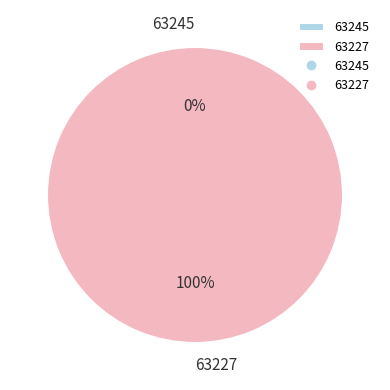

Is there a majority slice in this chart?

Yes